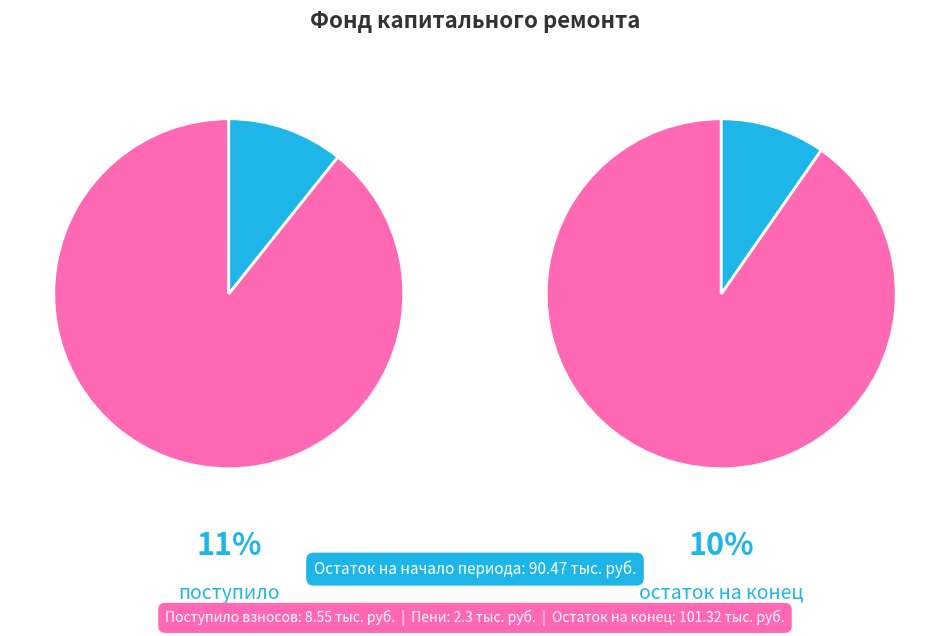

Count the number of slices in the pie.

2